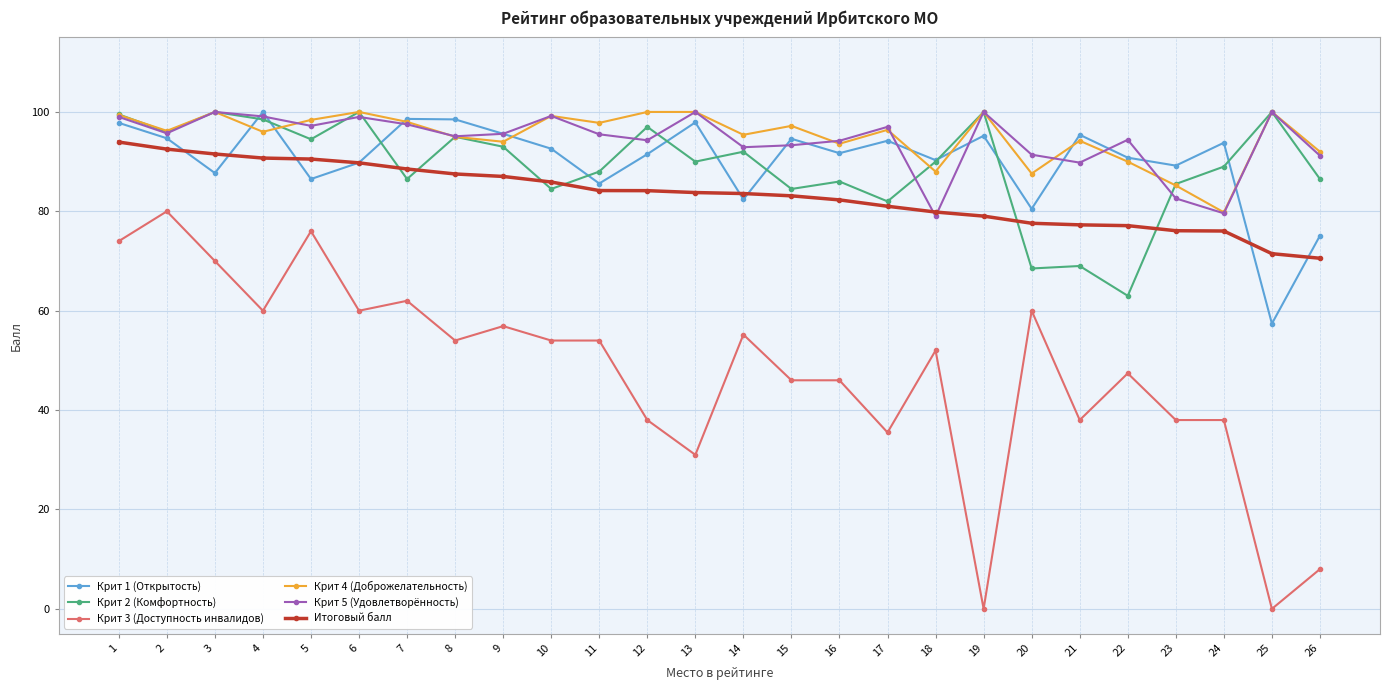

The Крит 3 (Доступность инвалидов) series shows 38.0 at 24. True or false?

True